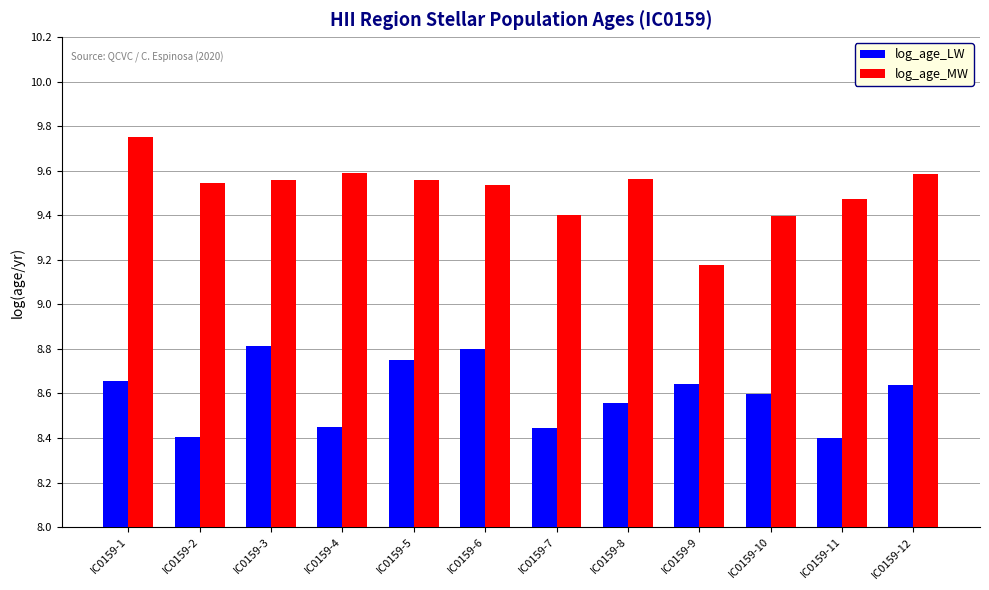

Does the chart contain any negative values?

No